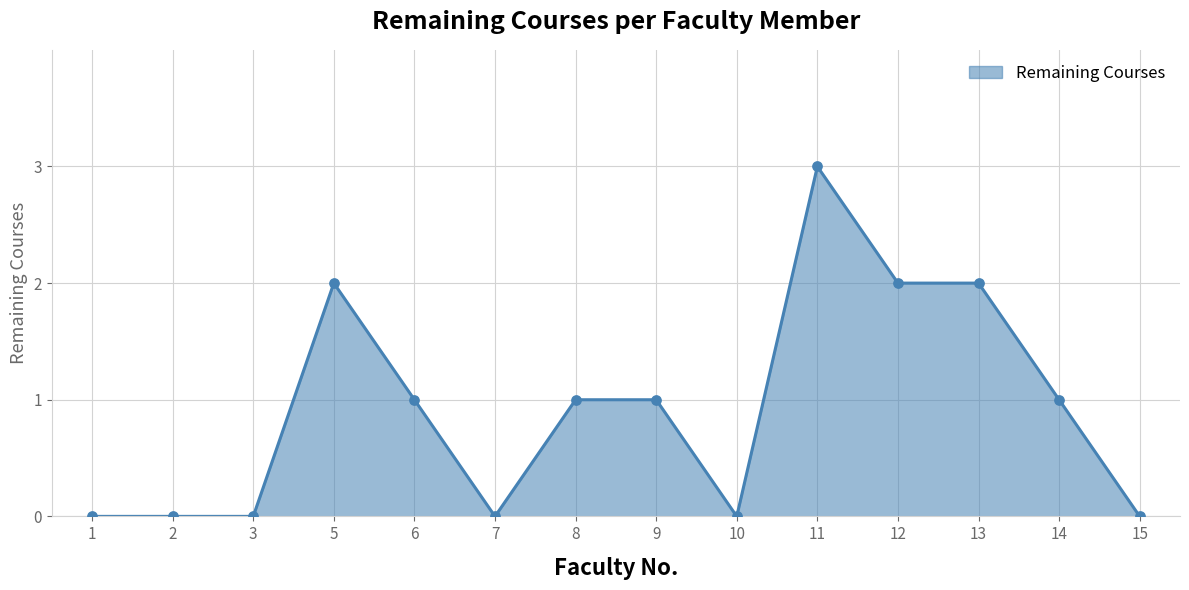

Between 15 and 11, which is larger?

11